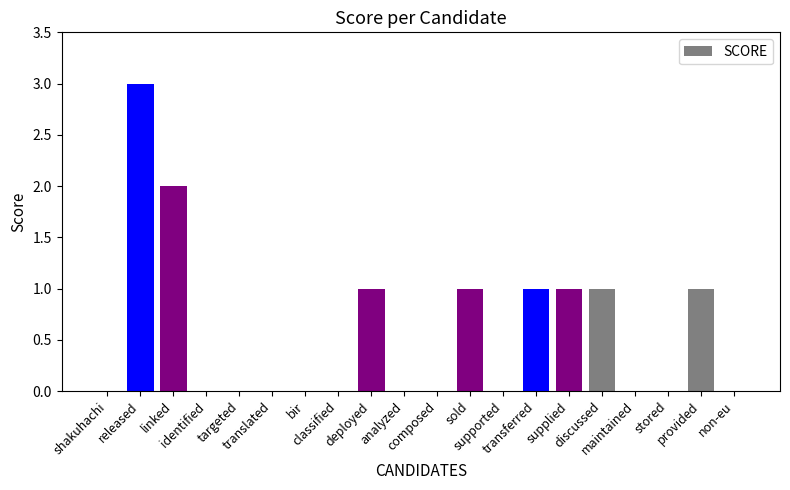

Count the number of data series in this chart.

1